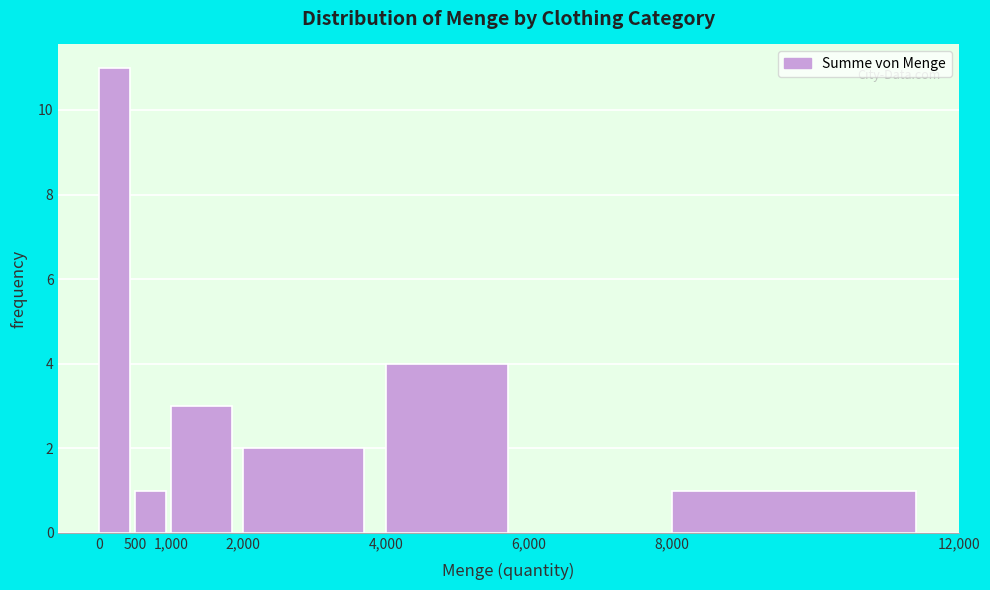

Reading left to right, transcribe this chart: for each bar, give the range it covers on the x-axis and its height. The values are not printed on the chart, so give them approximately, as read against the axis.

0 to 500: 11
500 to 1,000: 1
1,000 to 2,000: 3
2,000 to 4,000: 2
4,000 to 6,000: 4
6,000 to 8,000: 0
8,000 to 12,000: 1